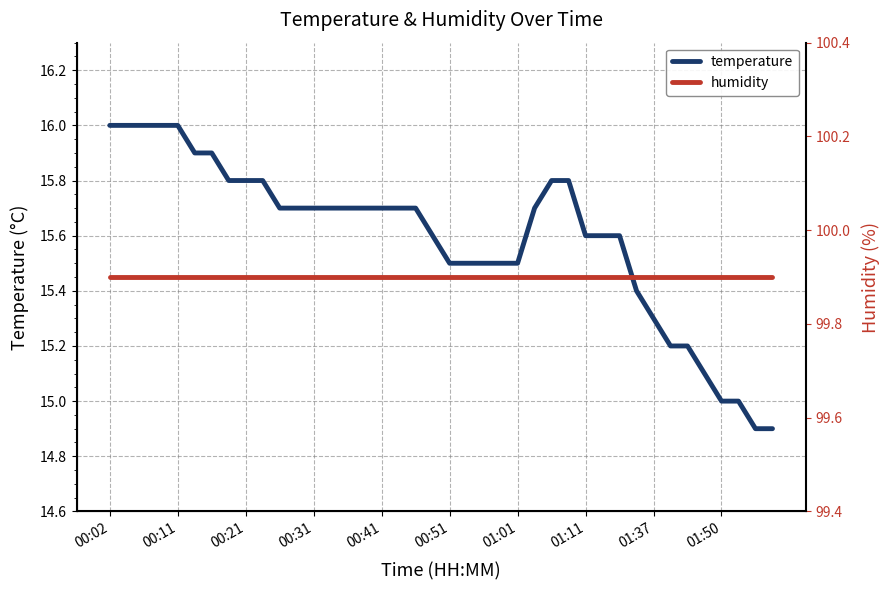

How many lines are shown in the chart?

2